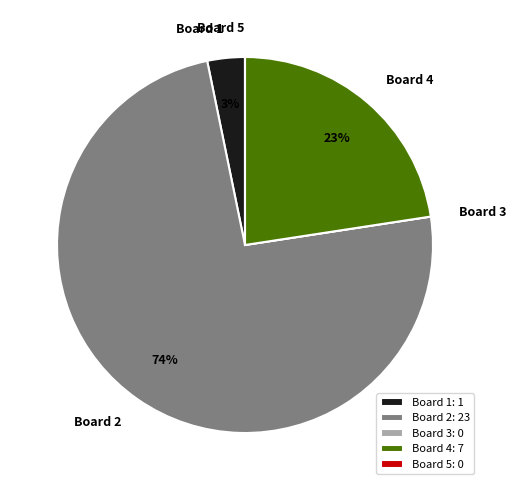

Which has a higher value, Board 4 or Board 2?

Board 2